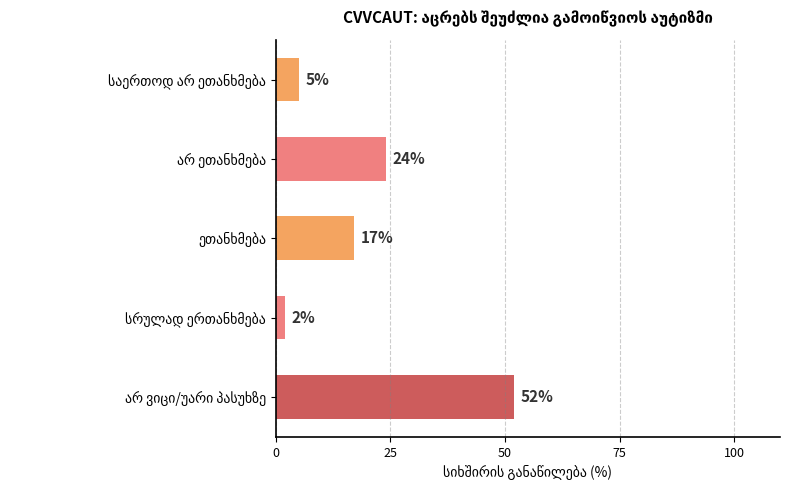

How many data points does each series have?

5